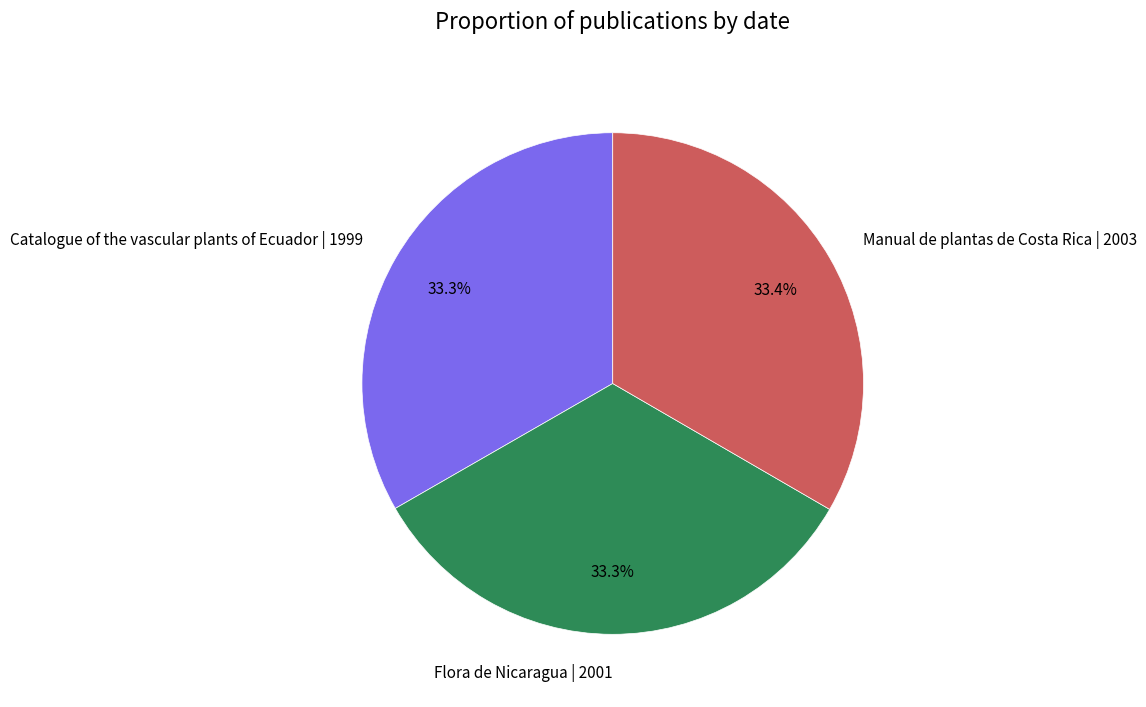

Does any single category account for the majority?

No